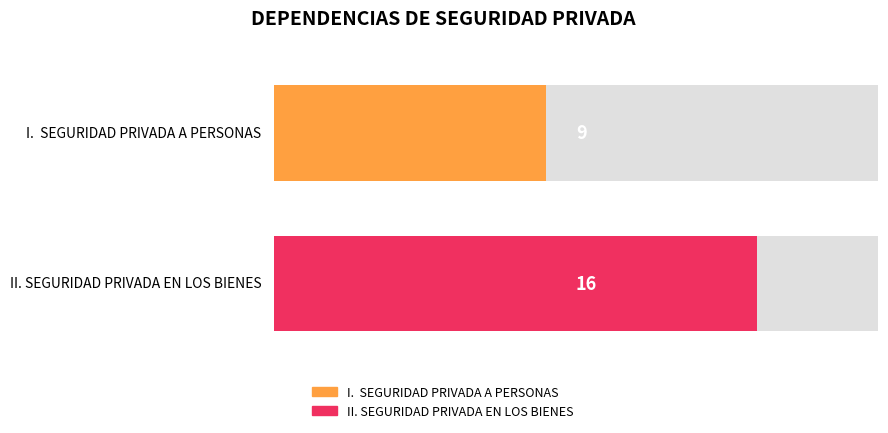

Is it true that the value at II. SEGURIDAD PRIVADA EN LOS BIENES is 23?

False